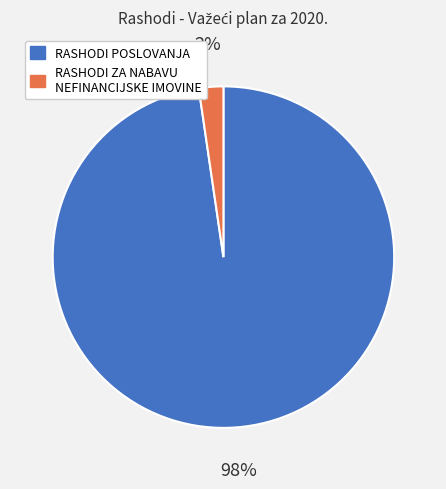

Does RASHODI POSLOVANJA represent more than half of the total?

Yes